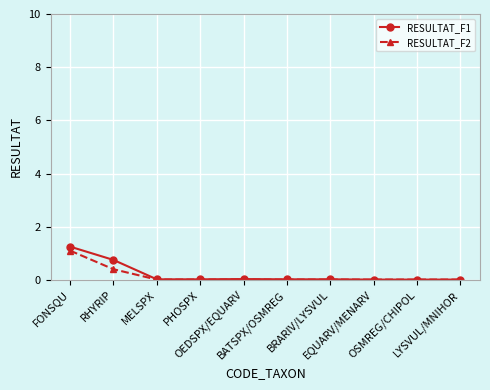

What is the value of the RESULTAT_F2 point at the 1st from the left?

1.1